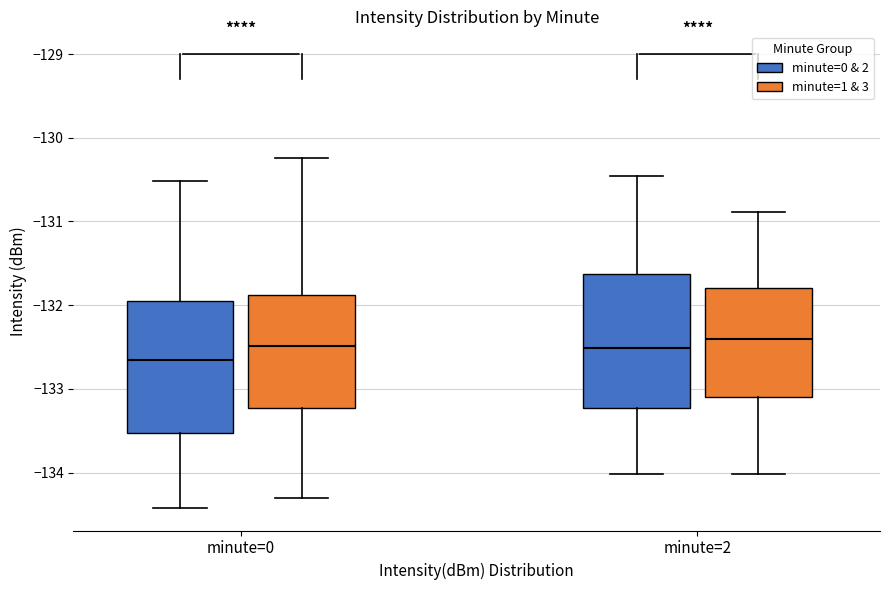

Reading left to right, read every box against the y-axis: the position of its median line, the range the box covers, and the ends of its whiskers. The values are not printed on the chart, so give them approximately, as read against the axis.

minute=0 (minute=0 & 2): median -132.7, box -133.5 to -131.9, whiskers -134.4 to -130.5
minute=0 (minute=1 & 3): median -132.5, box -133.2 to -131.9, whiskers -134.3 to -130.2
minute=2 (minute=0 & 2): median -132.5, box -133.2 to -131.6, whiskers -134.0 to -130.5
minute=2 (minute=1 & 3): median -132.4, box -133.1 to -131.8, whiskers -134.0 to -130.9